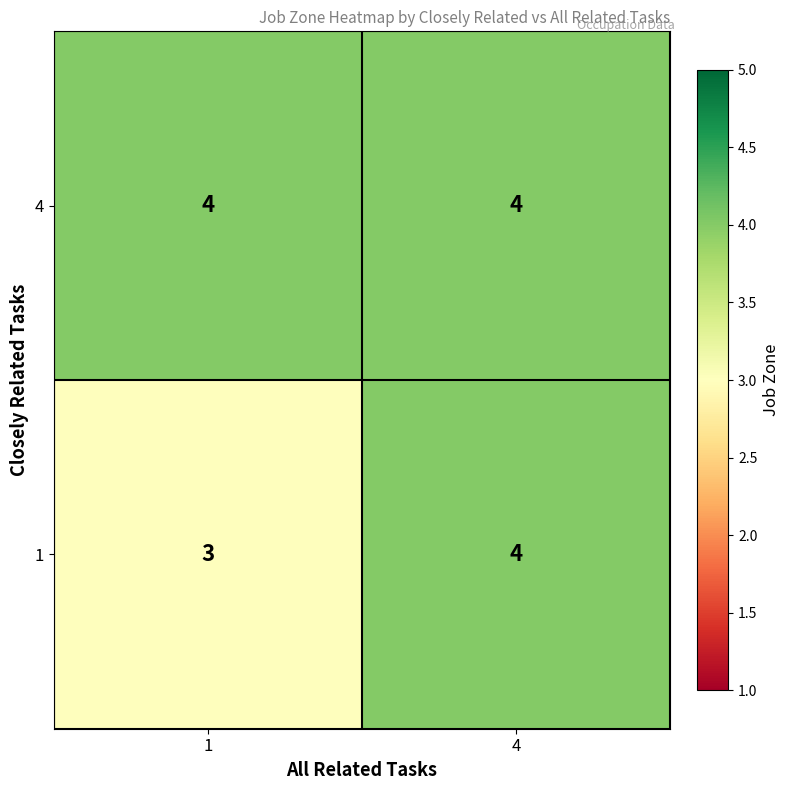

Reading right to left, extract all data points from this chart.

4: 4	4
1: 4	3